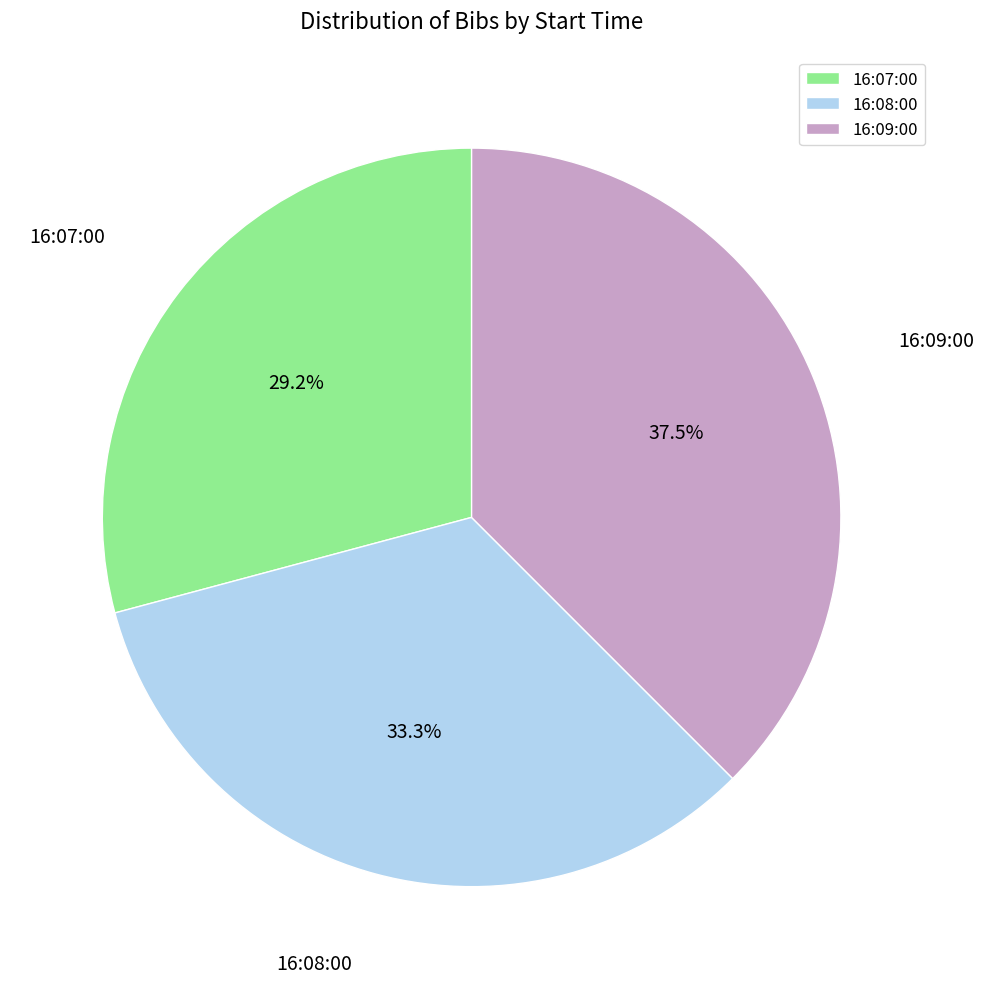

To the nearest percent, what is the average slice percentage?

33%